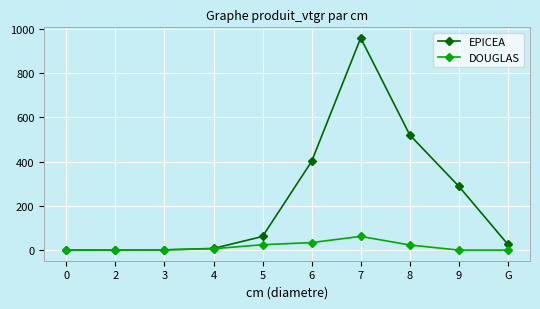

What is the average value of the EPICEA series?

226.5